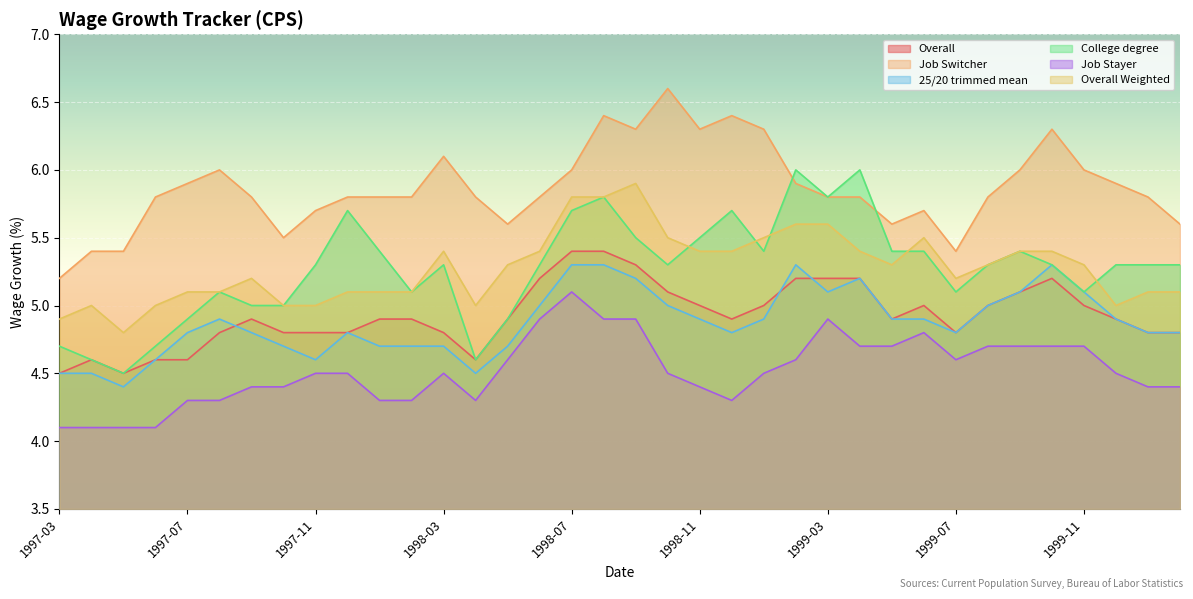

What is the difference between the Overall values at 1998-06 and 1997-05?

0.7